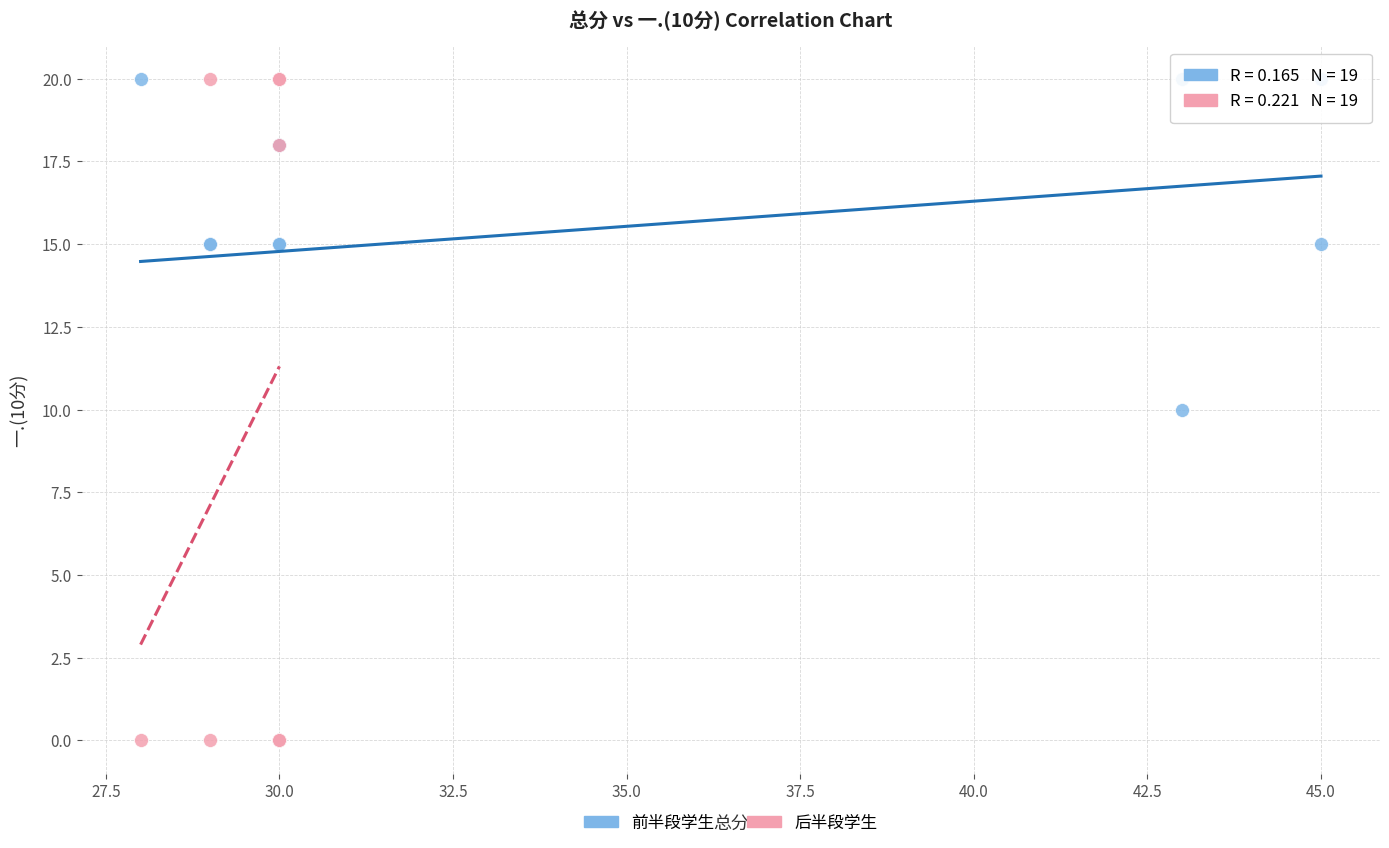

What are all the series names shown in the legend?

前半段学生, 后半段学生